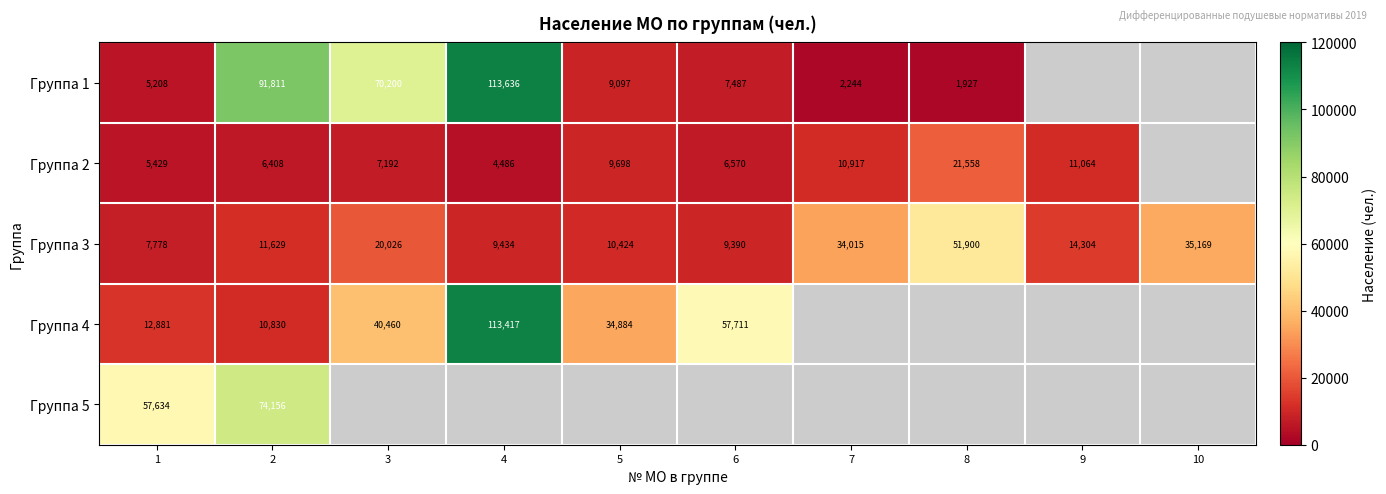

How many series are shown in this chart?

5